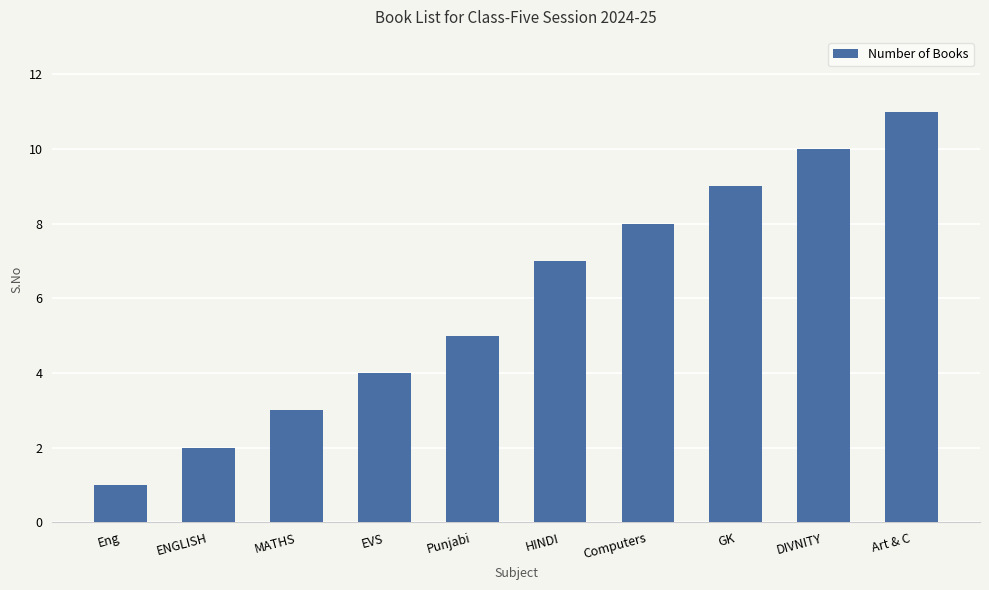

What is the difference between the maximum and minimum values?

10